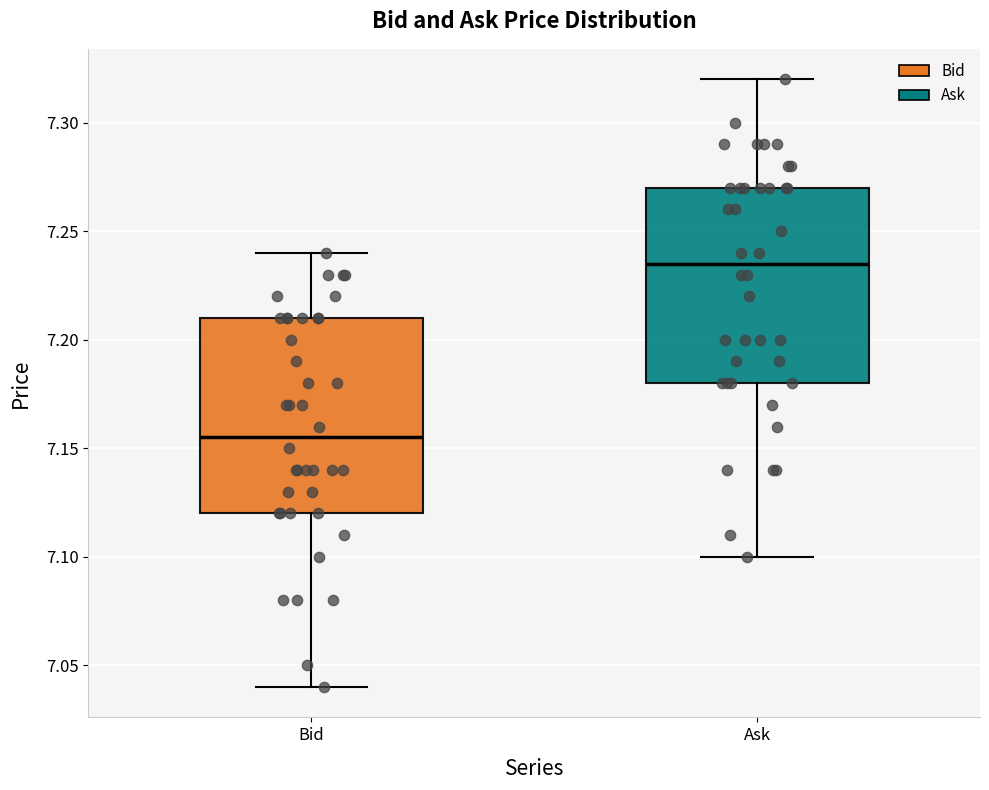

Which box's median line is the lowest?

Bid